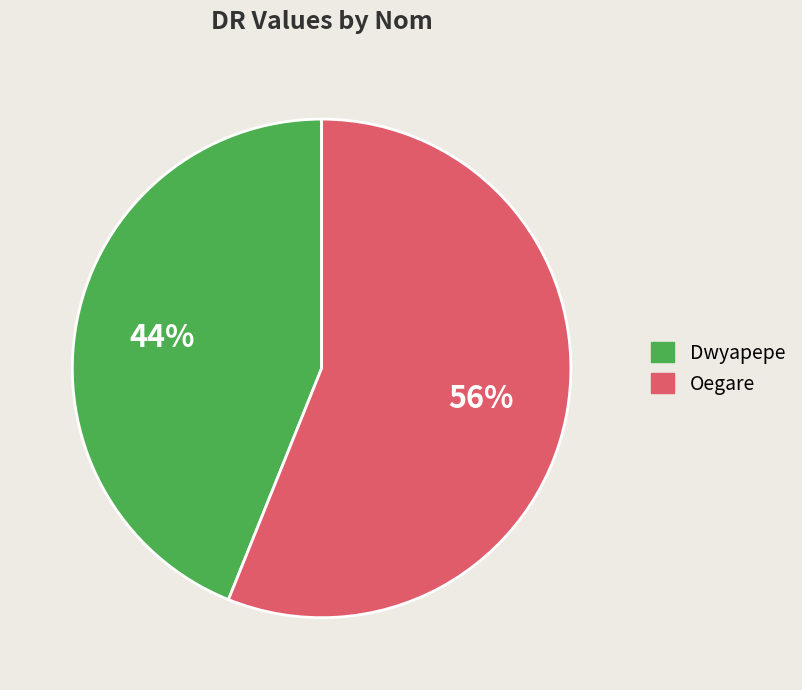

Does Dwyapepe account for over 50% of the chart?

No